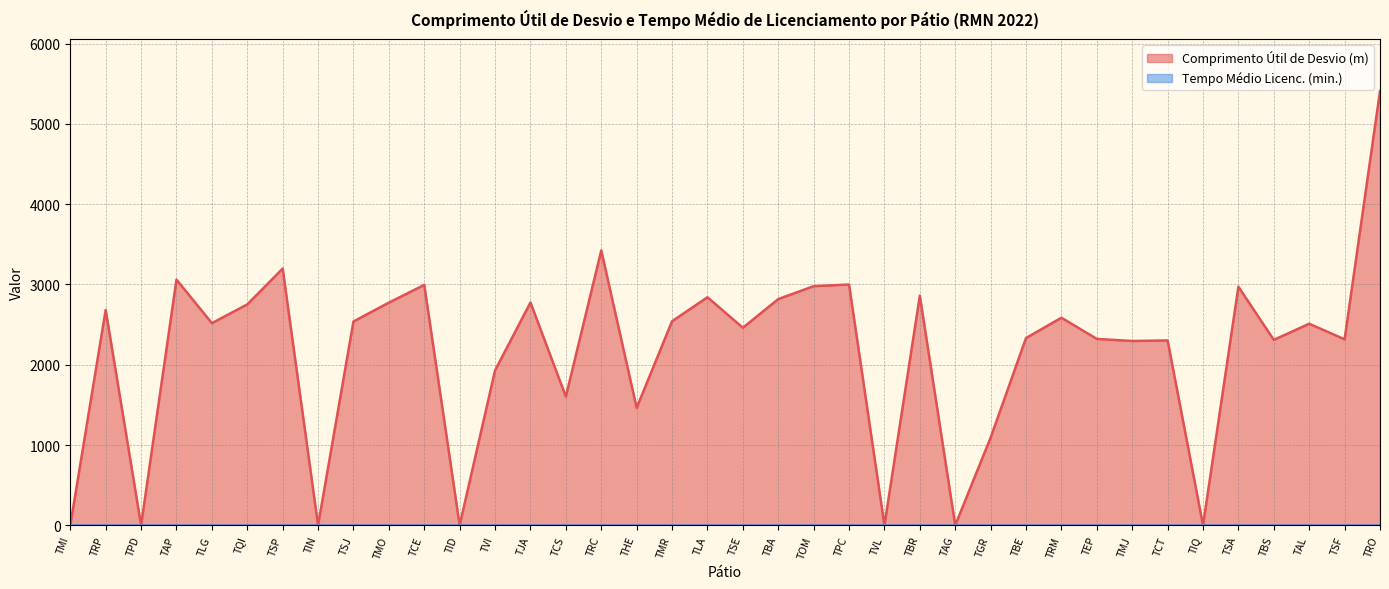

List the labels in order of value, largest first.

TRO, TRC, TSP, TAP, TPC, TCE, TOM, TSA, TBR, TLA, TBA, TJA, TMO, TQI, TRP, TRM, TMR, TSJ, TLG, TAL, TSE, TBE, TEP, TSF, TBS, TCT, TMJ, TVI, TCS, THE, TGR, TMI, TPD, TIN, TID, TVL, TAG, TIQ